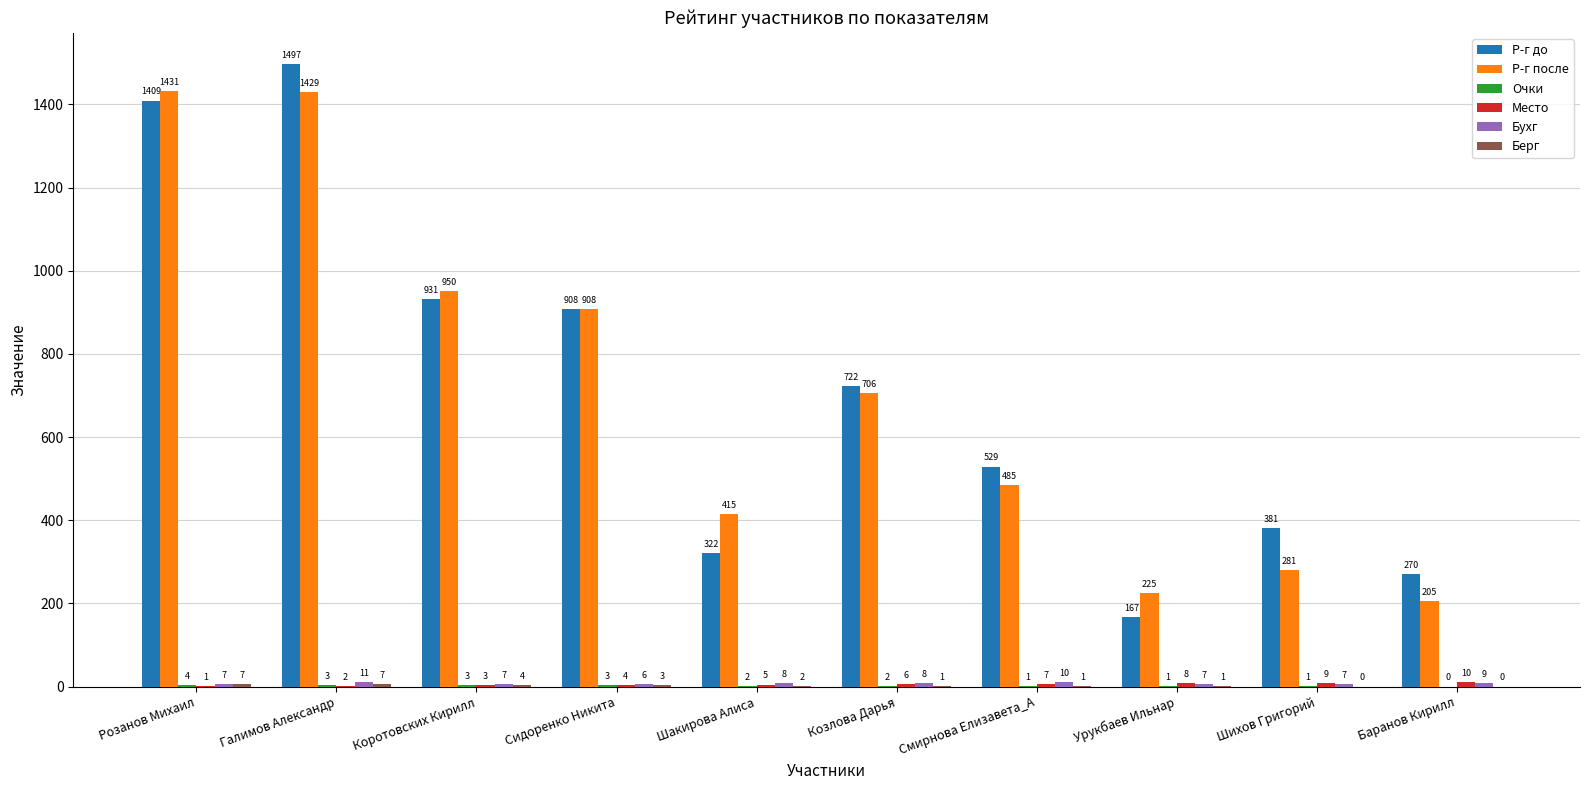

At which category is the sum across all series the highest?

Галимов Александр